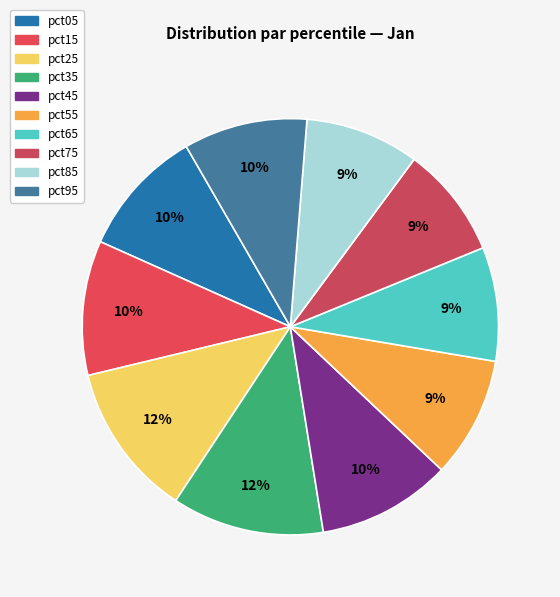

Count the number of slices in the pie.

10